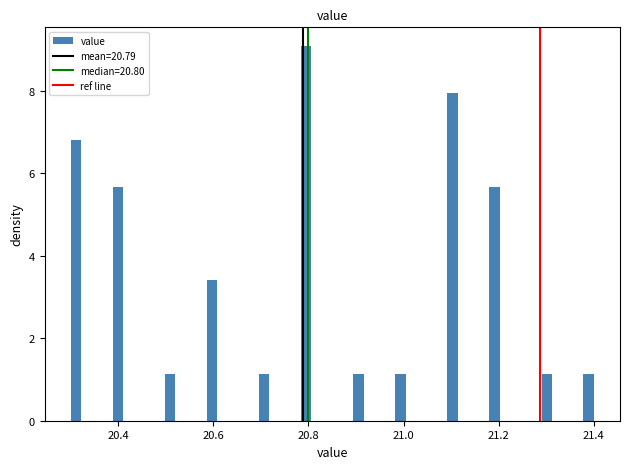

Read against the x-axis, roughly where is the centre of the tallest bar?

20.80